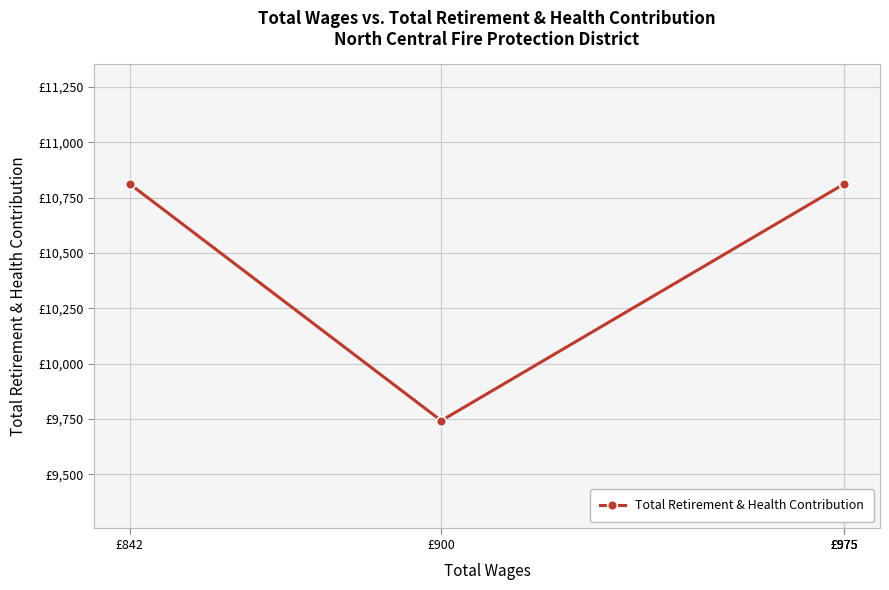

How many points are lower than both their immediate neighbors (excluding endpoints)?

1